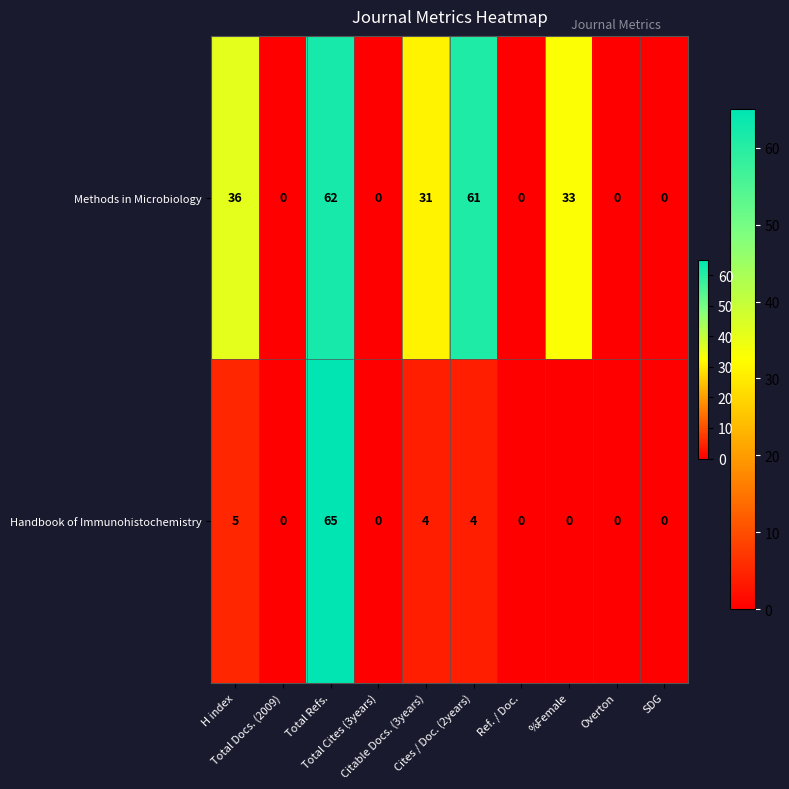

Which series has the widest spread of values?

Handbook of Immunohistochemistry